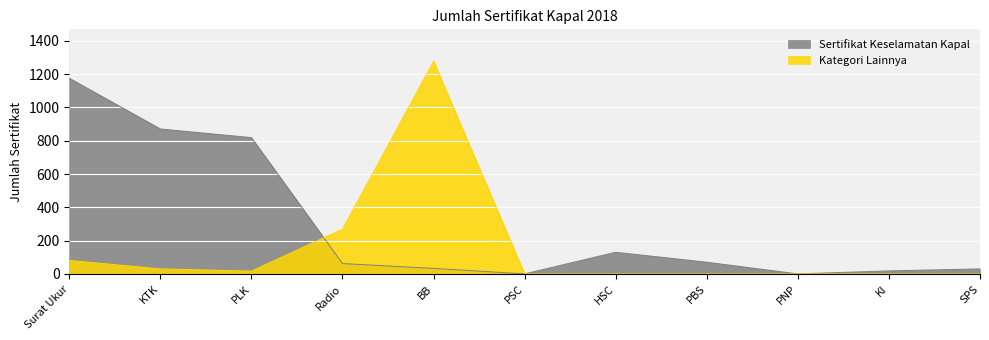

What are all the series names shown in the legend?

Sertifikat Keselamatan Kapal, Kategori Lainnya